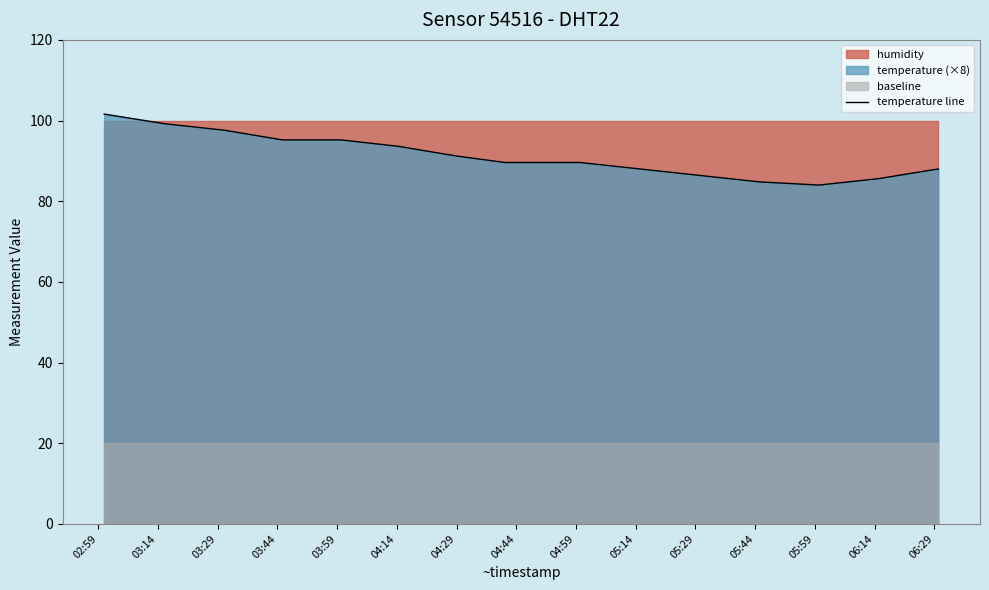

Does the chart display data point markers on the line(s)?

No